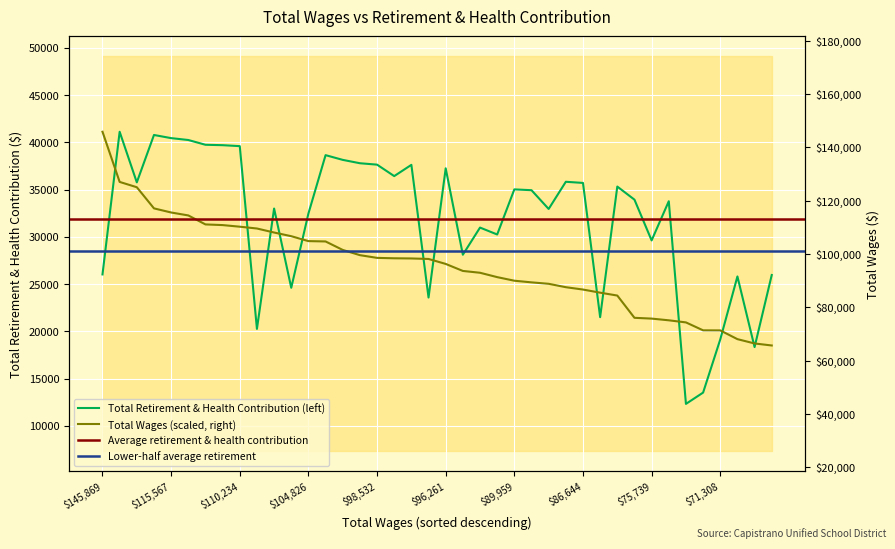

The Total Wages series shows 25180.7 at 25. True or false?

True